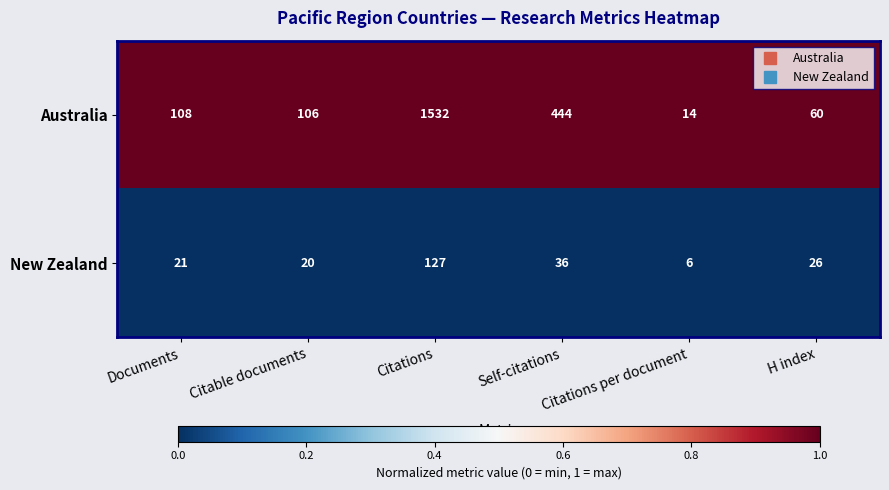

How many series are shown in this chart?

2